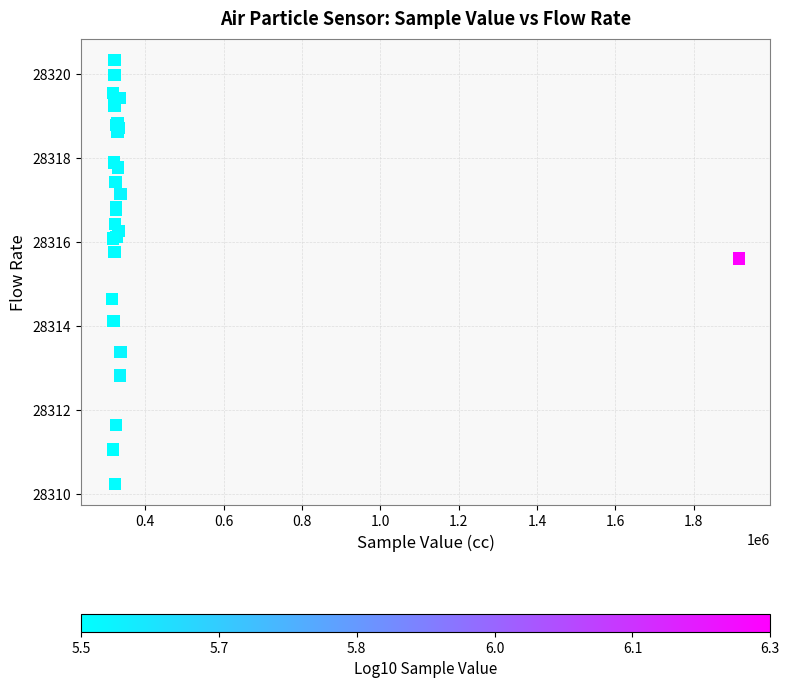

What Y value in the scatter plot is closest to 28315?

28314.6